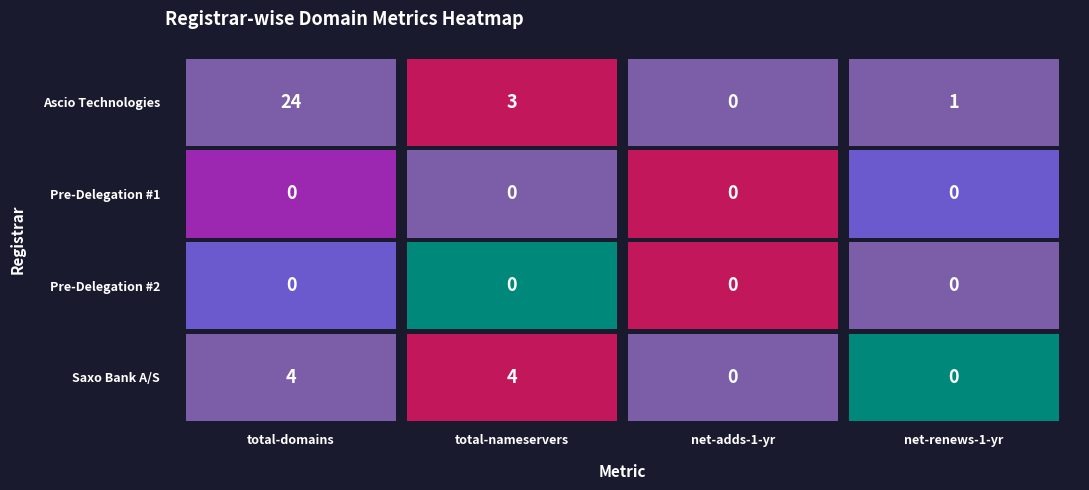

Rank the series by their maximum value, from lowest to highest.

Pre-Delegation #1, Pre-Delegation #2, Saxo Bank A/S, Ascio Technologies